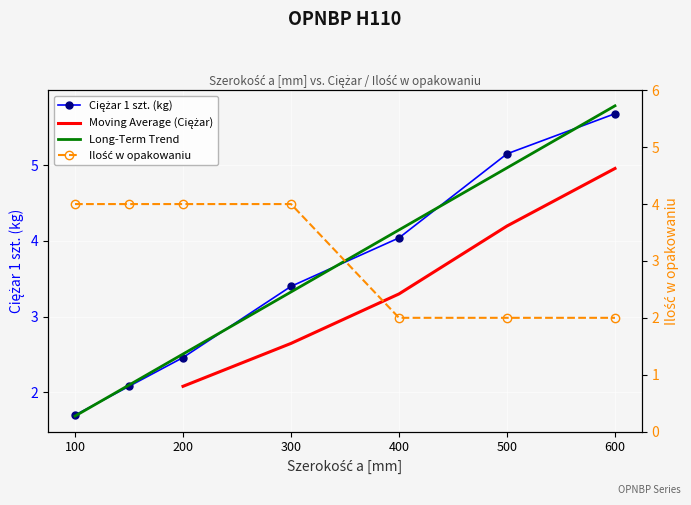

Where is Ciężar 1 szt. nearest to the value 3?

300